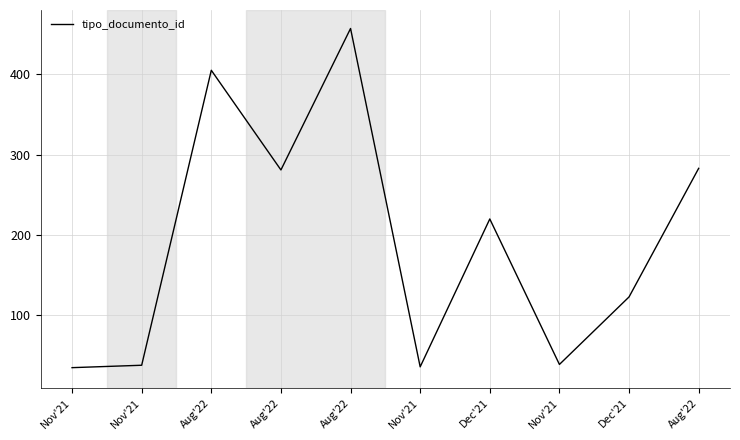

The chart shows a value of 281 at Aug'22. True or false?

True